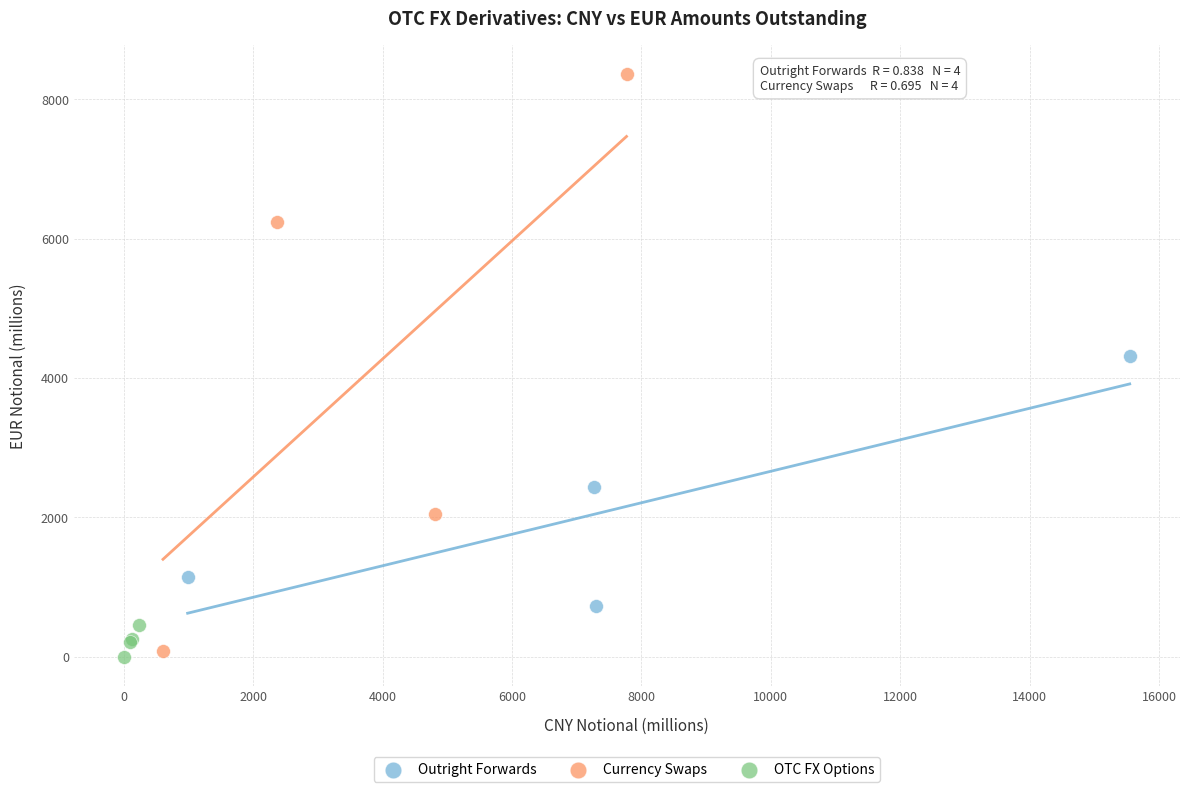

What are all the series names shown in the legend?

Outright Forwards, Currency Swaps, OTC FX Options